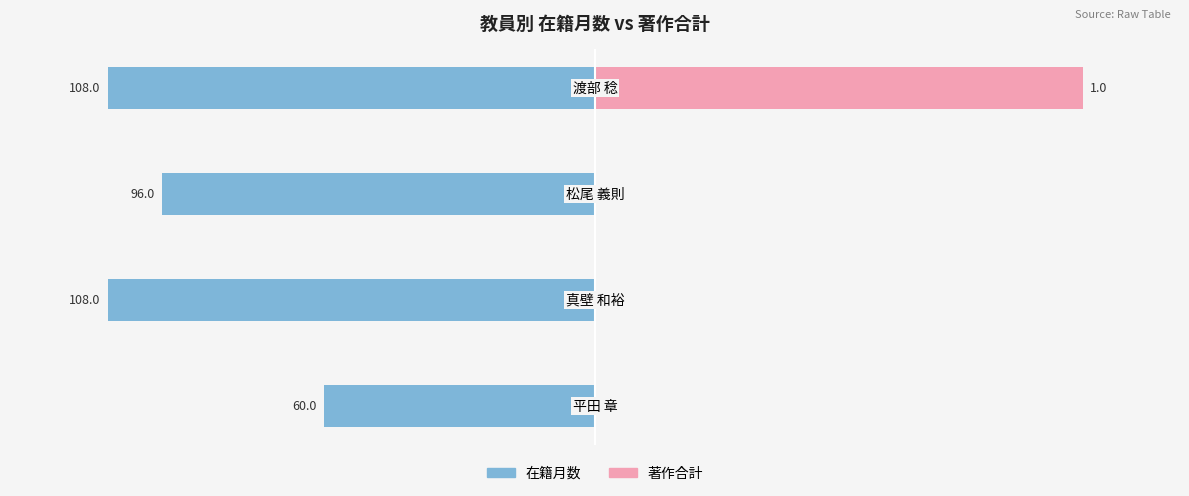

Which series changed the most between 1 and 2?

在籍月数